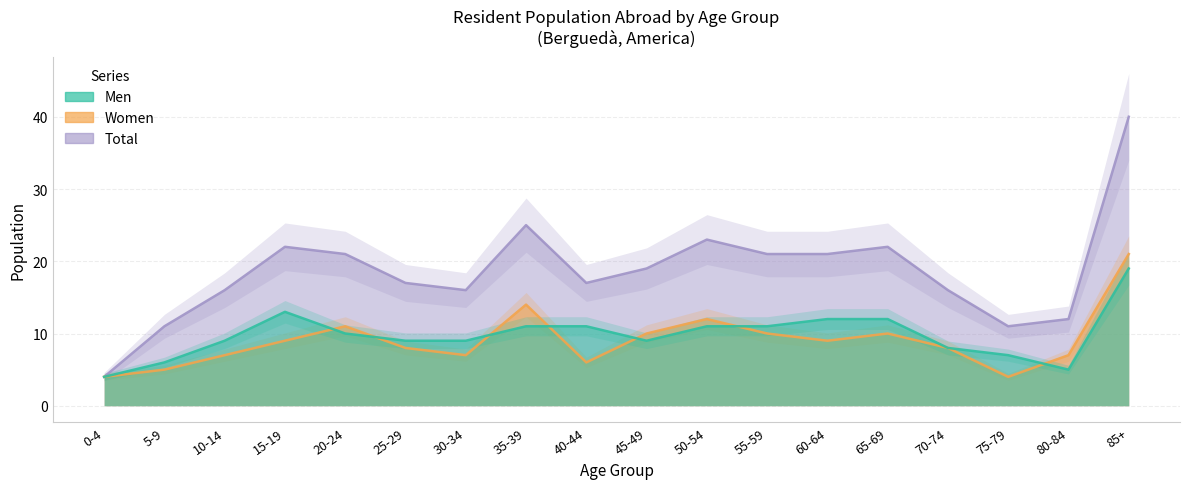

Reading left to right, list all the values displayed in this chart.

Men: 4	6	9	13	10	9	9	11	11	9	11	11	12	12	8	7	5	19
Women: 4	5	7	9	11	8	7	14	6	10	12	10	9	10	8	4	7	21
Total: 4	11	16	22	21	17	16	25	17	19	23	21	21	22	16	11	12	40